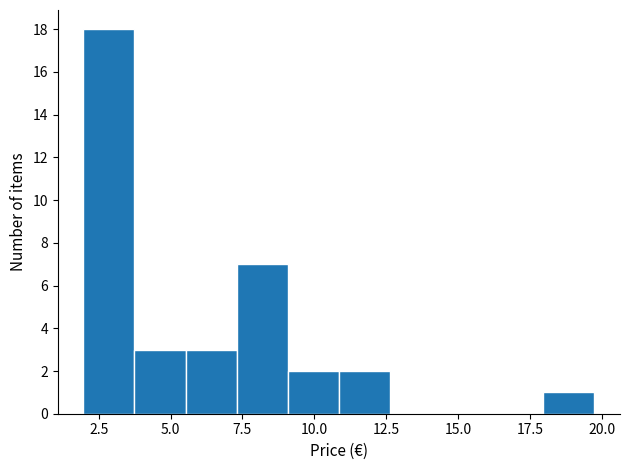

Read against the x-axis, roughly where is the centre of the tallest bar?

3.0